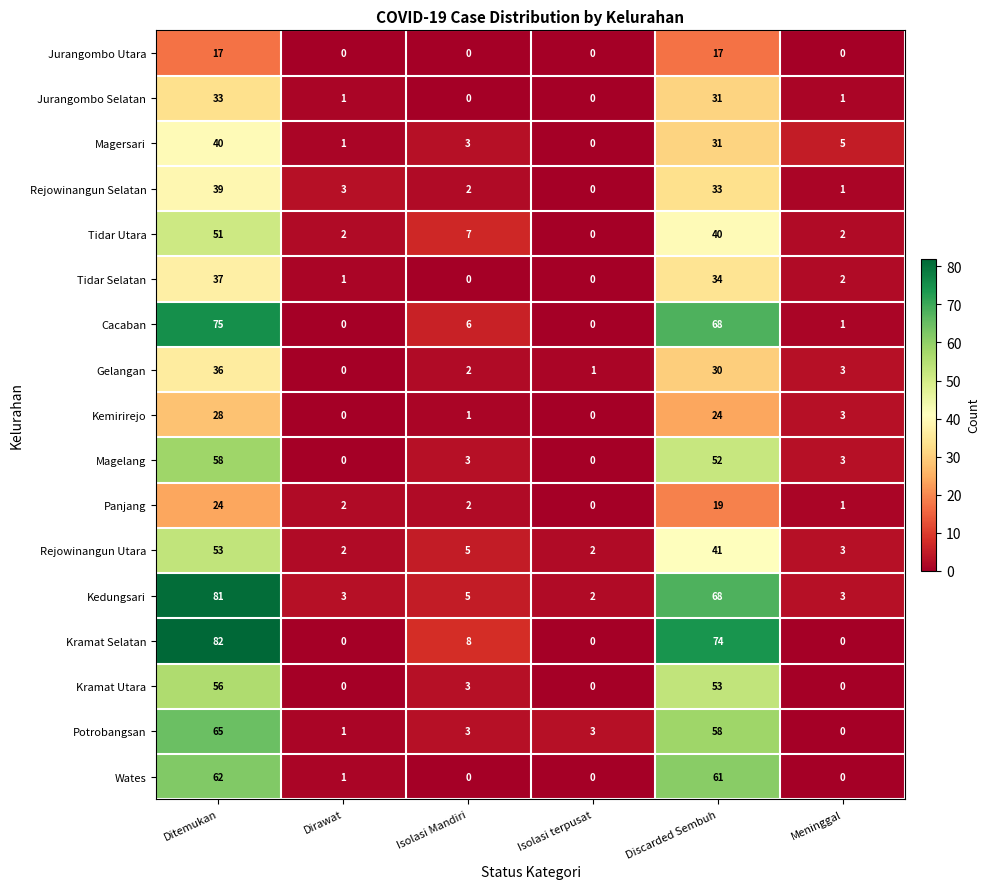

Which series changed the most between Dirawat and Discarded Sembuh?

Kramat Selatan